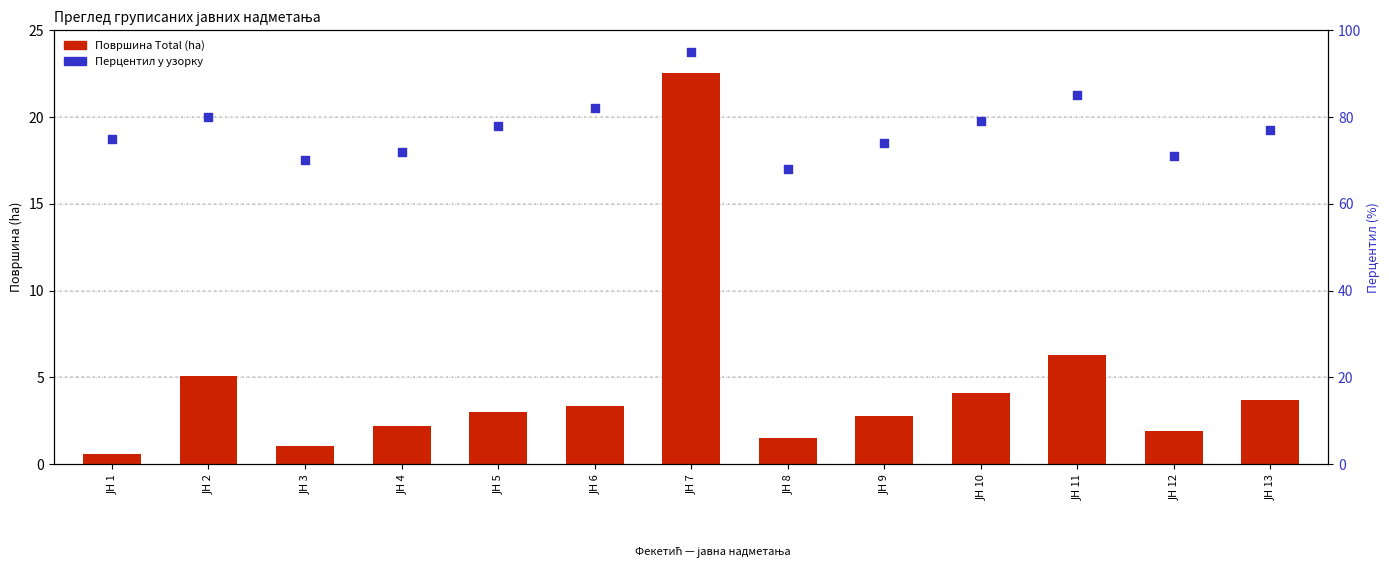

Is the value of Површина Total at ЈН 13 greater than the value of % у узорку at ЈН 13?

No